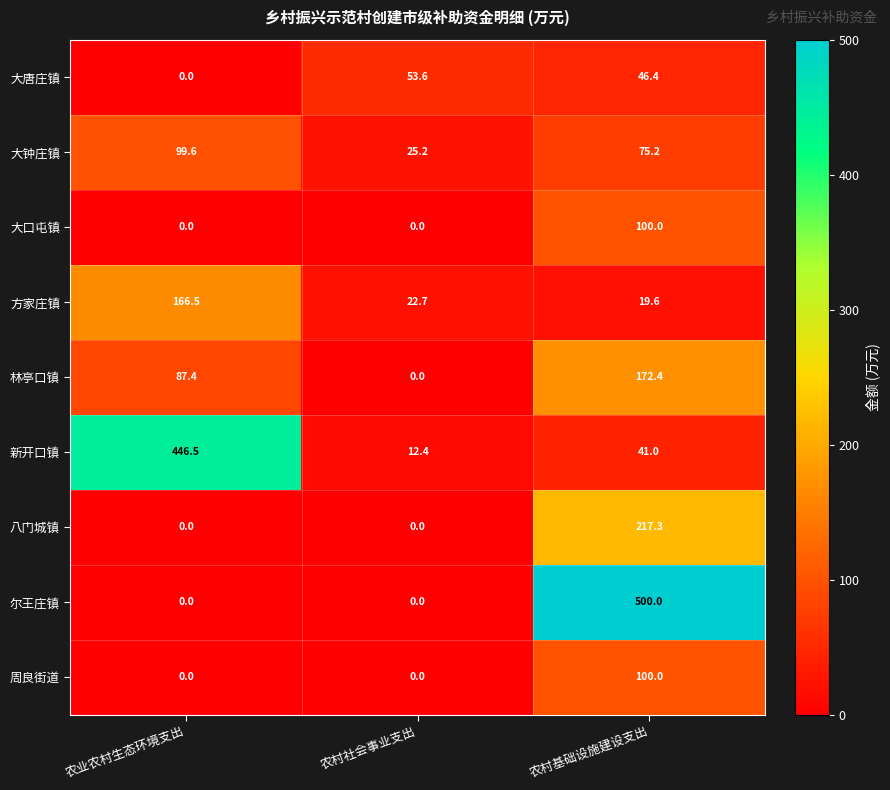

At which category does the chart reach its peak across all series?

农村基础设施建设支出